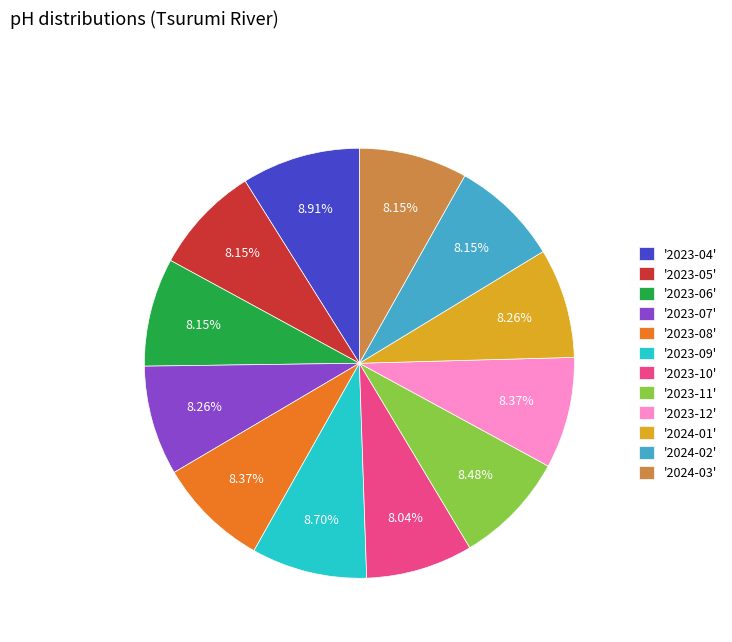

Is the sum of '2023-10' and '2024-02' greater than half?

No